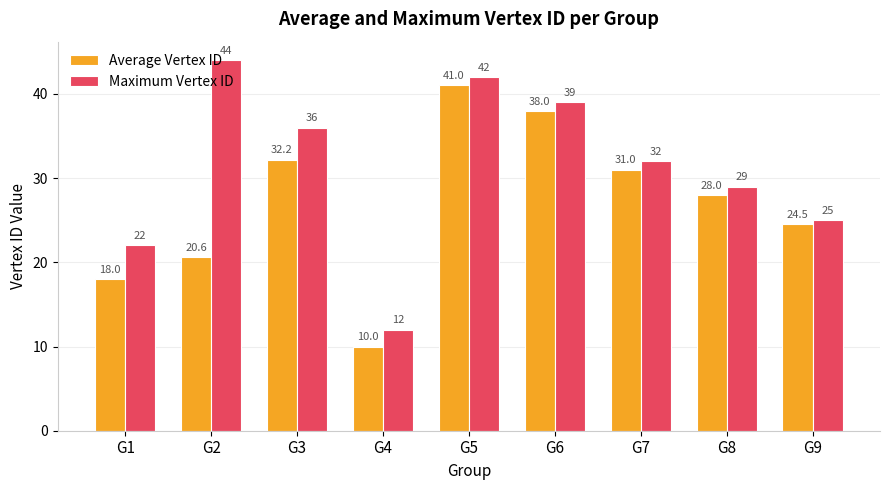

How many data points in Maximum Vertex ID are less than 32?

4